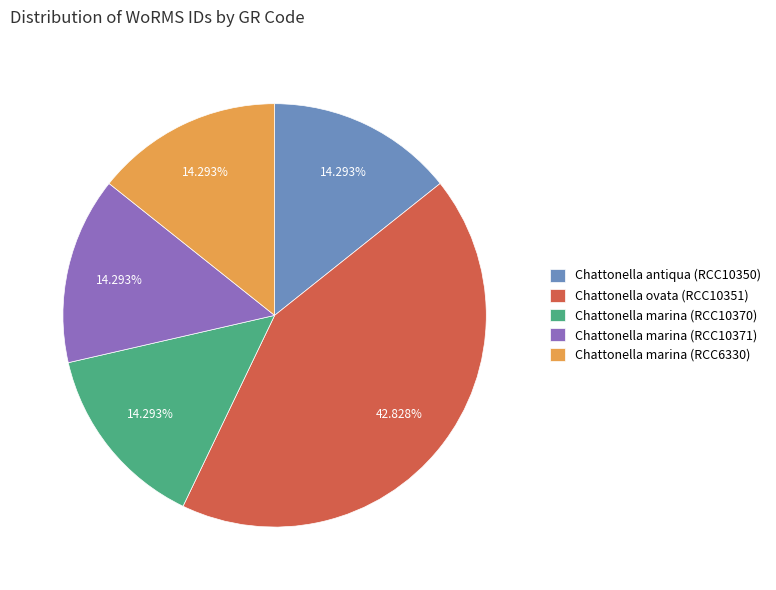

To the nearest percent, what percentage of the pie is Chattonella marina (RCC10370)?

14%